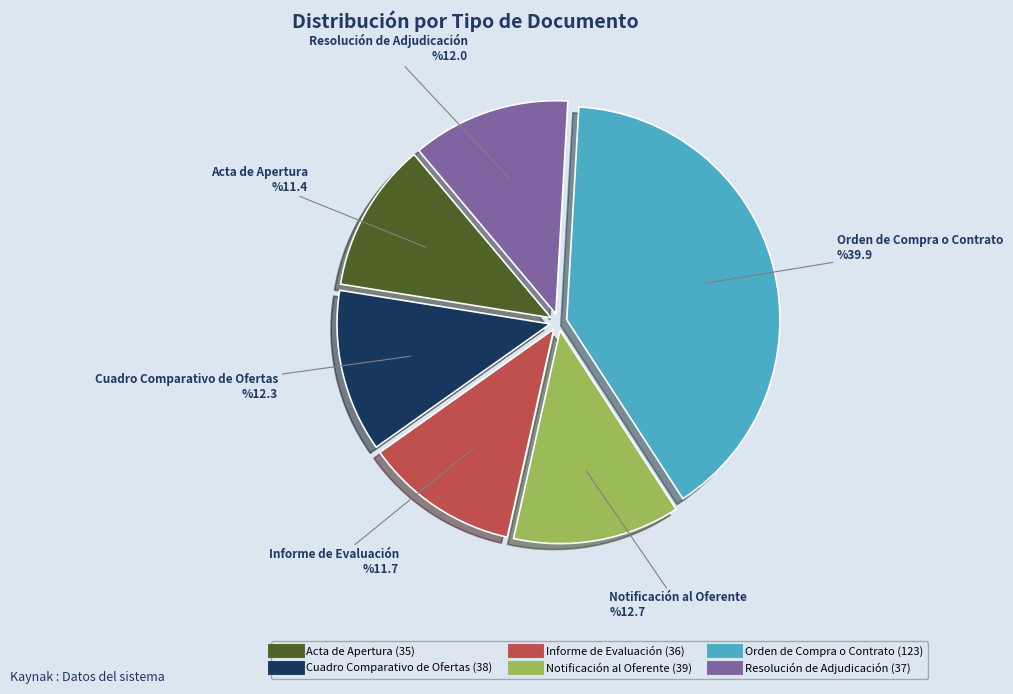

The Acta de Apertura slice represents 22% of the pie. True or false?

False